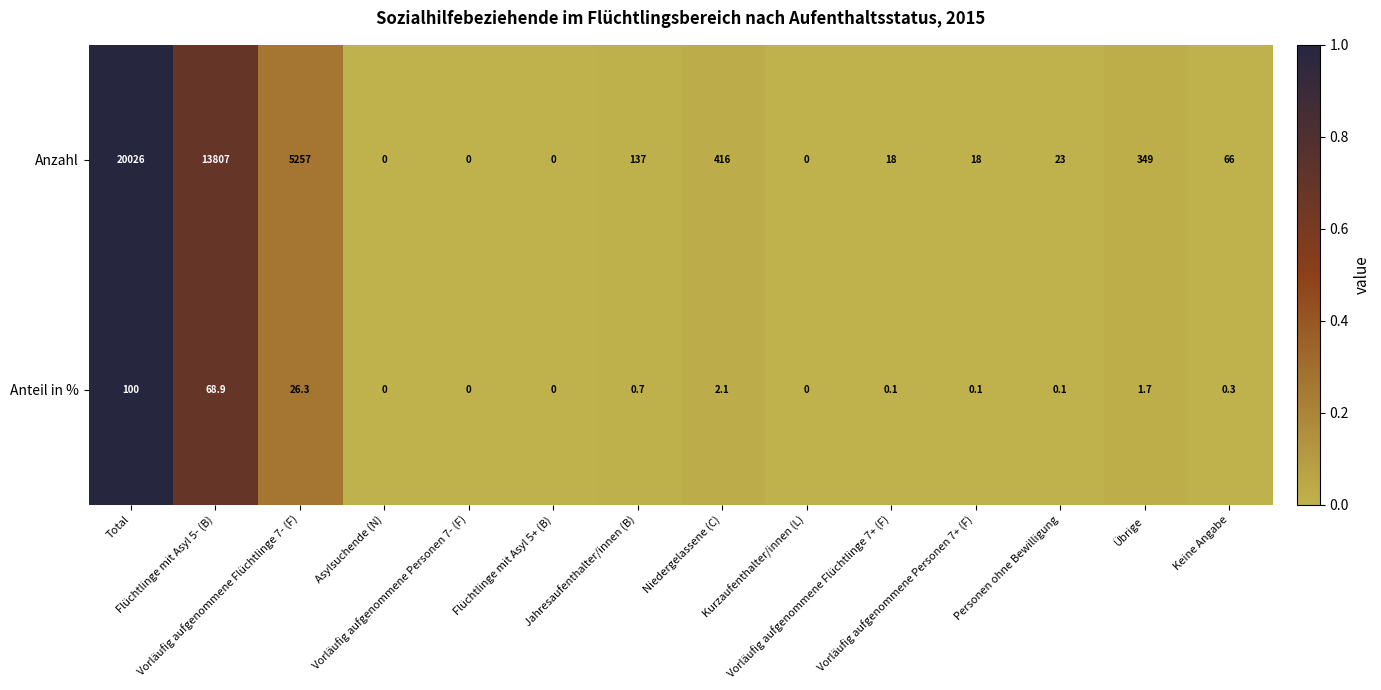

How many categories are shown in the chart?

14